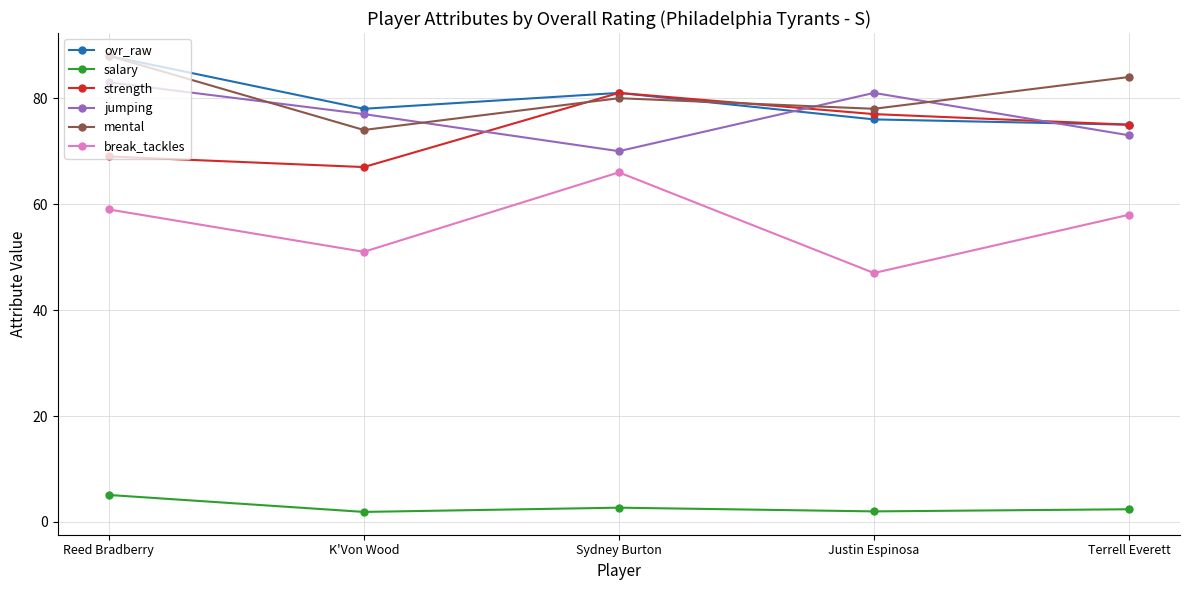

What is the difference between the second highest and second lowest values in the mental series?

6.0